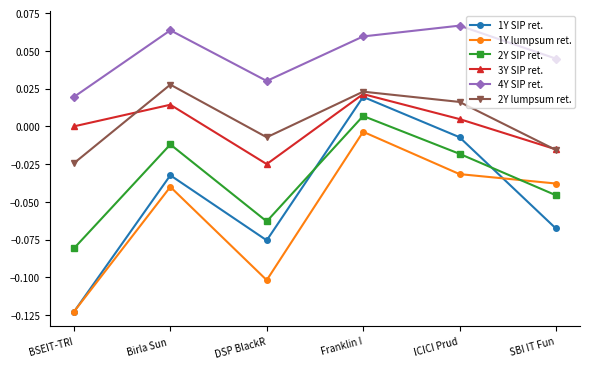

List the series in order of their peak value, highest first.

4Y SIP ret., 2Y lumpsum ret., 3Y SIP ret., 1Y SIP ret., 2Y SIP ret., 1Y lumpsum ret.